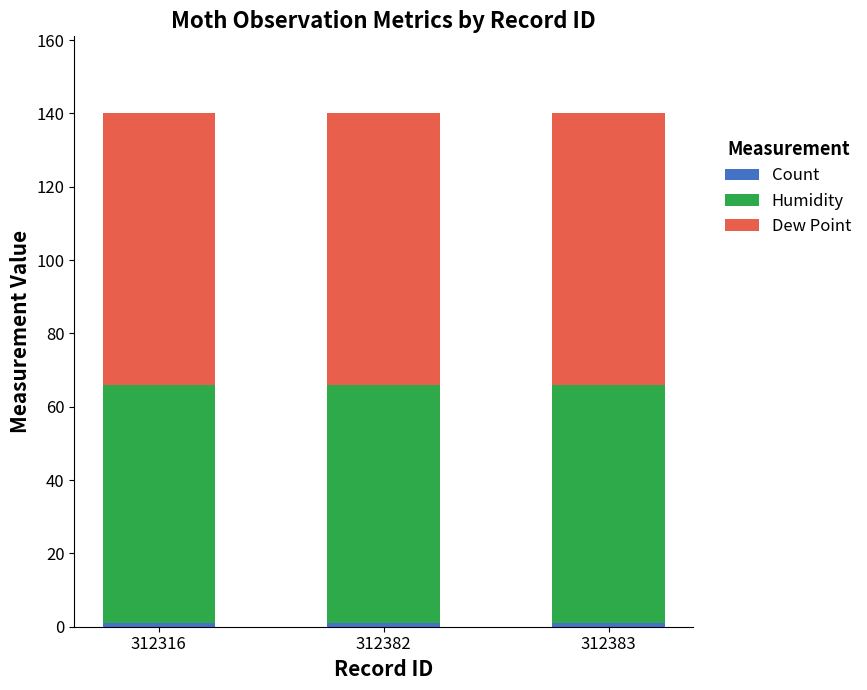

Are the bars grouped side by side (vs. stacked)?

No